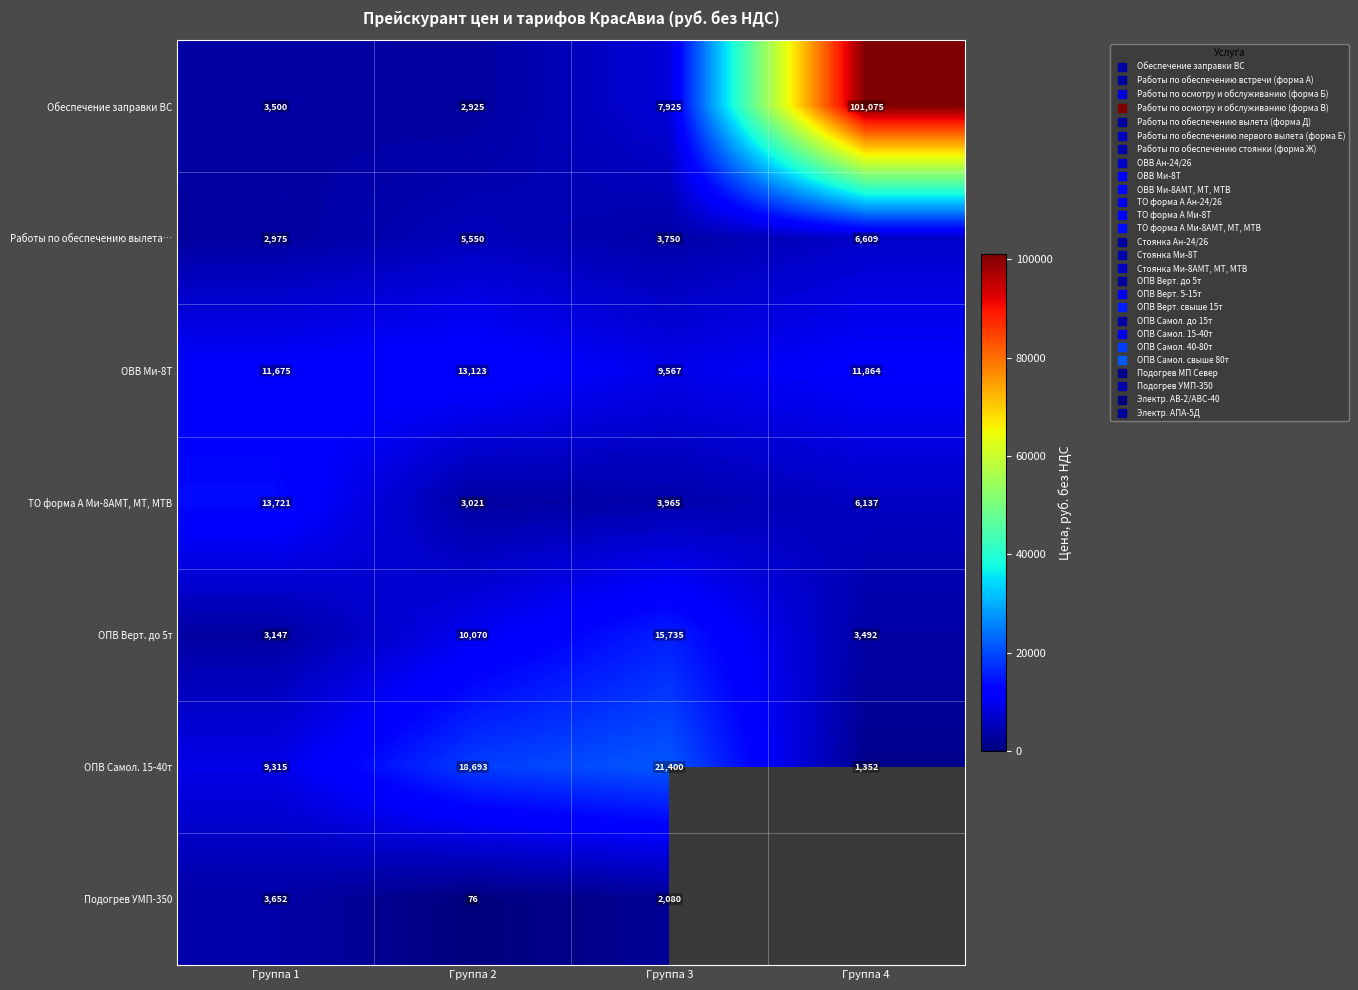

What is the difference between the maximum and minimum values in the Обеспечение заправки ВС series?

98150.0